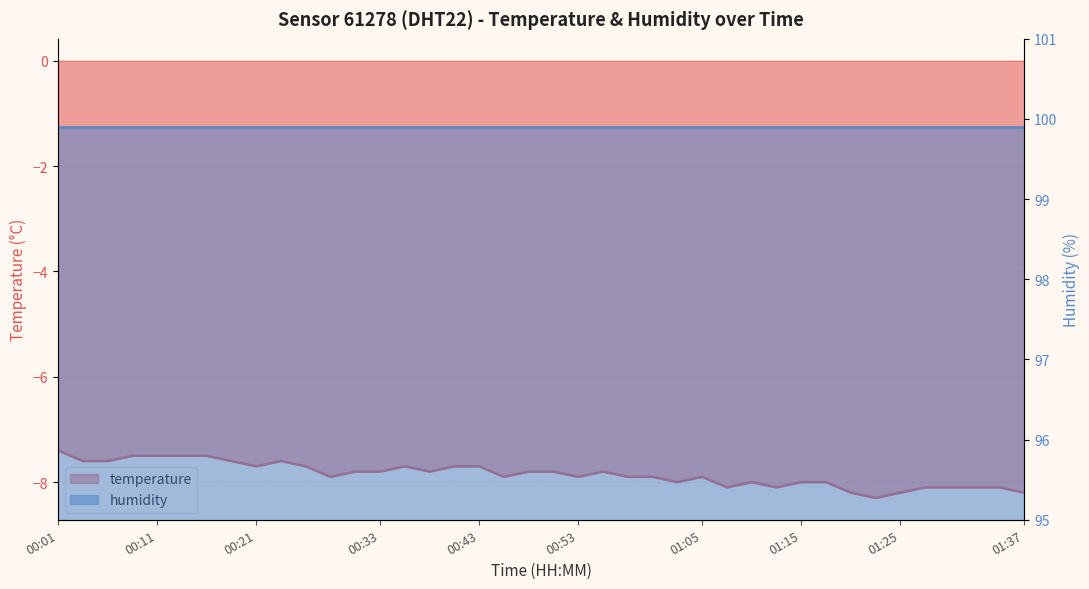

What position from the right is 00:46?

22